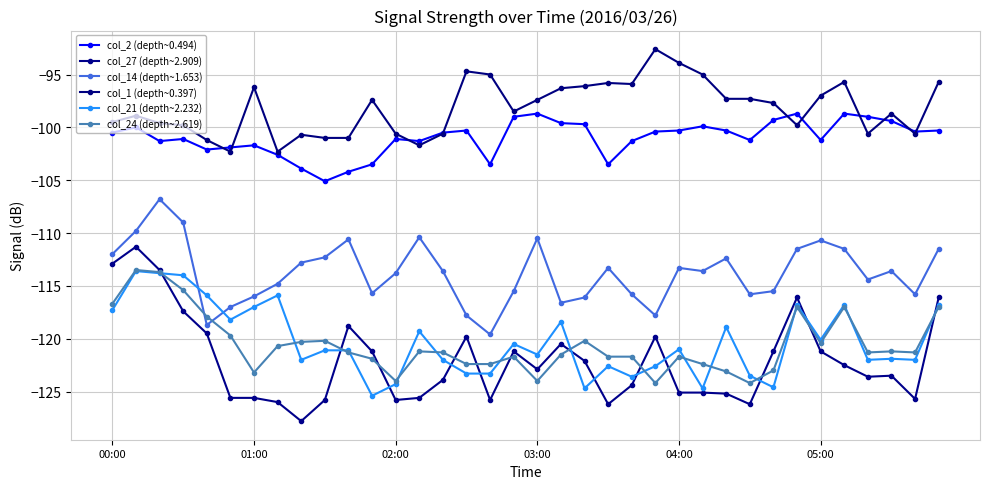

Count the number of data series in this chart.

6